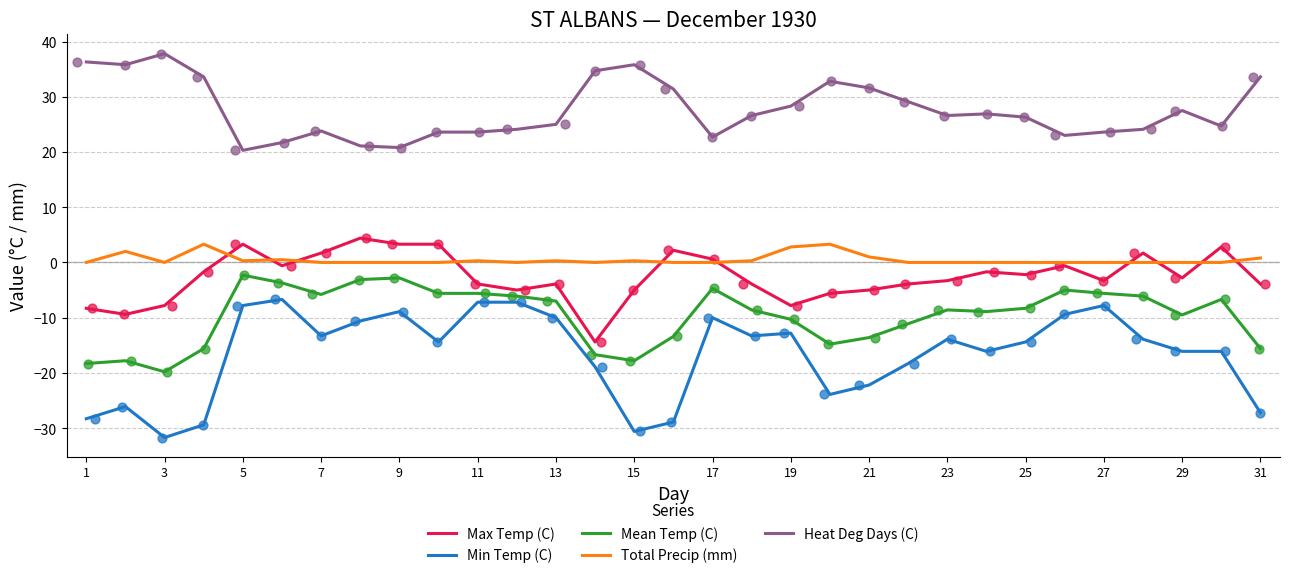

Which series reaches the maximum Y coordinate?

Heat Deg Days (C)